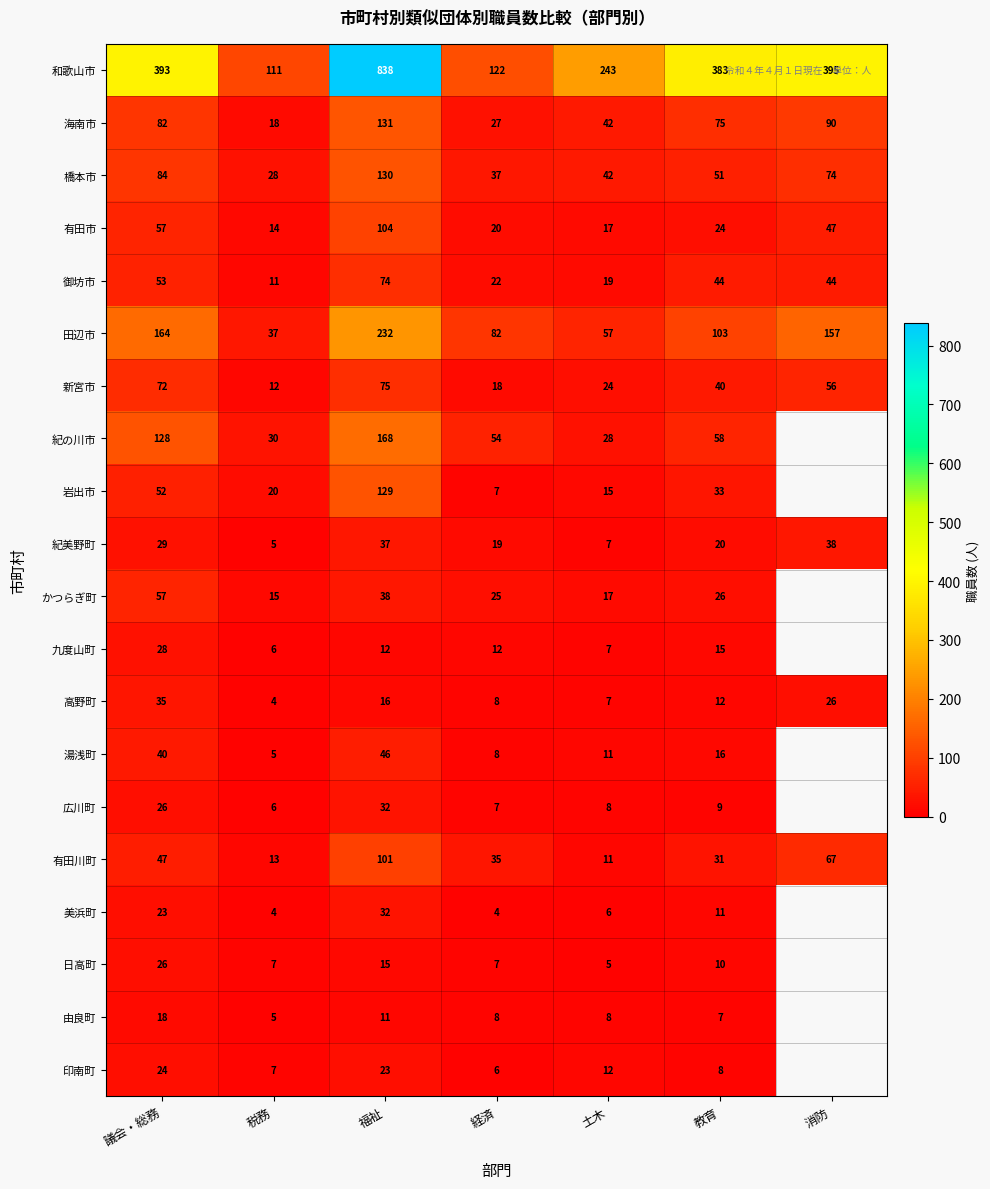

Read the 紀美野町 value at 議会・総務, to the nearest 10.

30